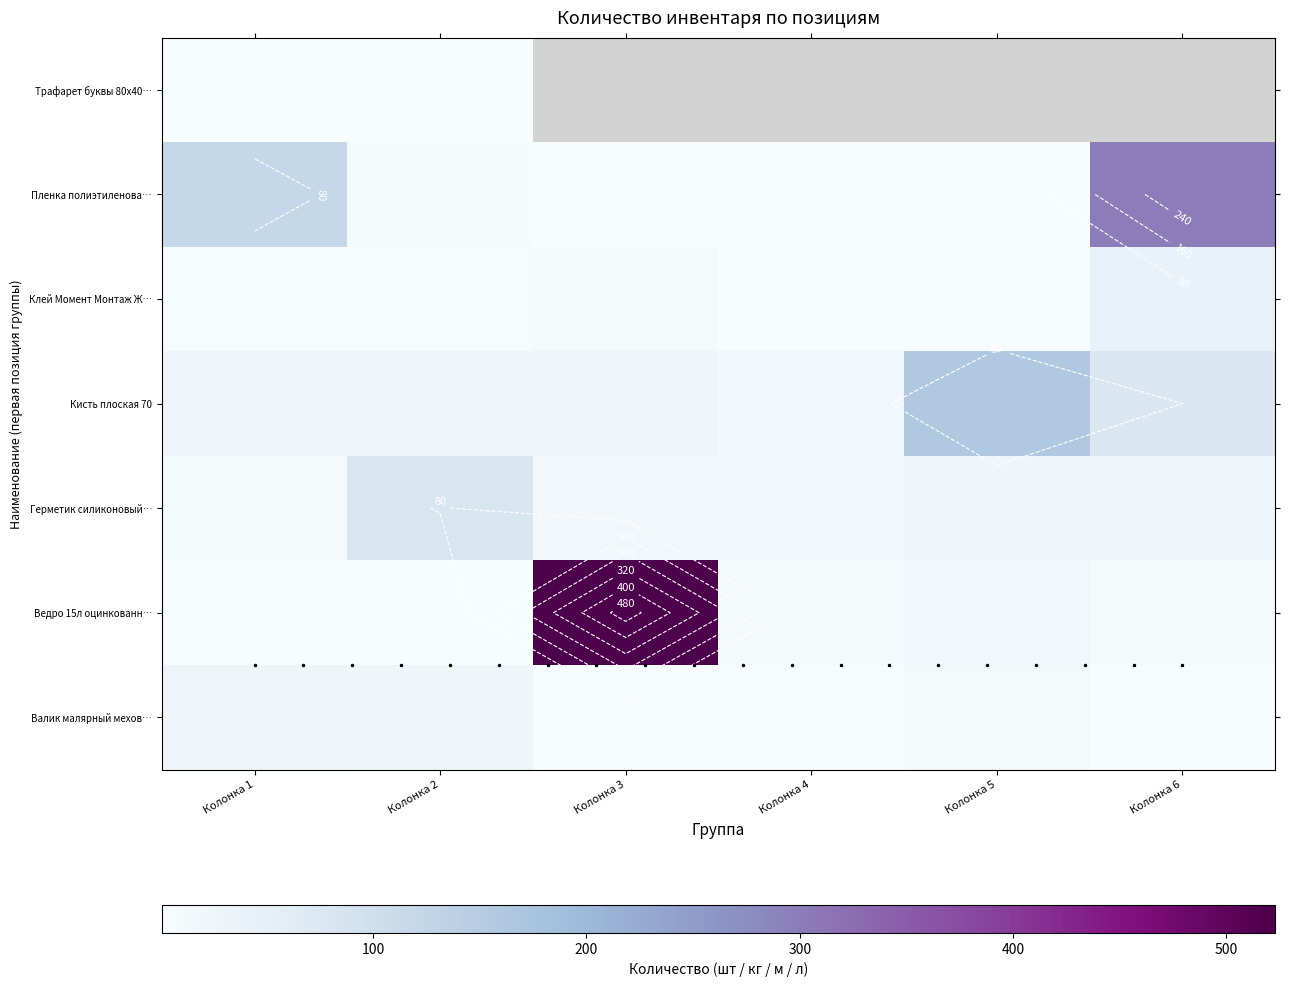

True or false: Пленка полиэтиленова… has a value of 1.8 at Колонка 4.

False